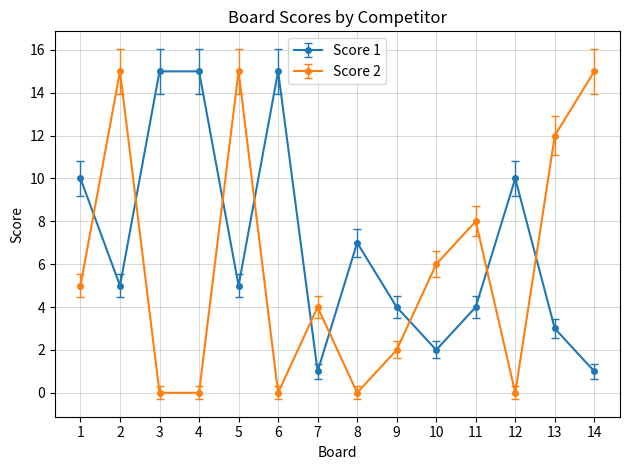

The value of Score 1 at 2 is 3.2. True or false?

False